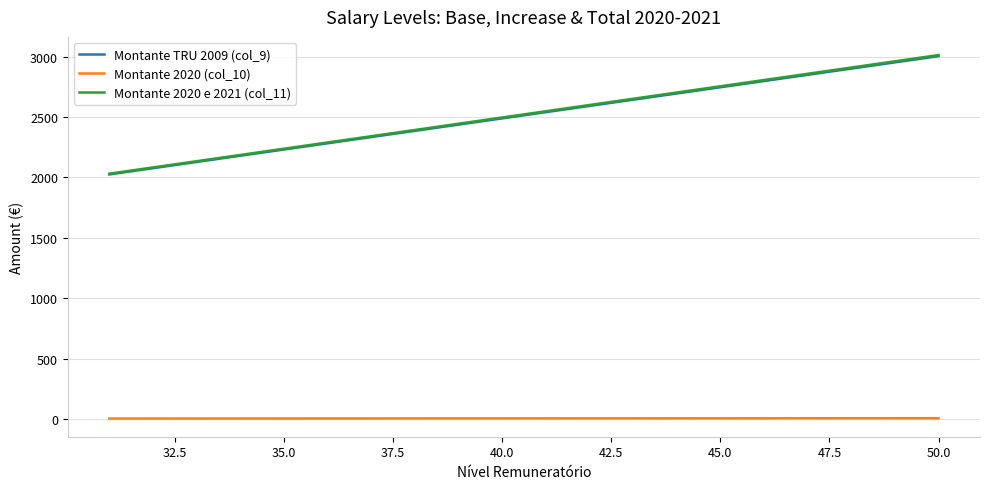

True or false: Montante 2020 (col_10) and Montante TRU 2009 (col_9) cross at least once.

False